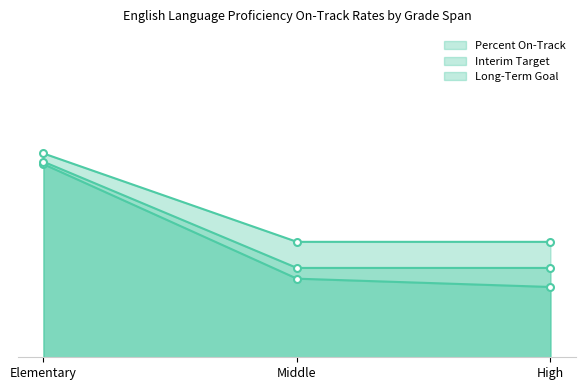

The Interim Target series shows 0.4 at High. True or false?

True